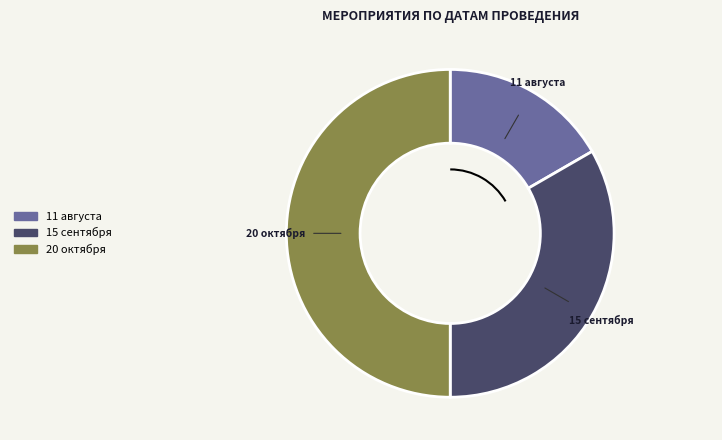

How many segments does this pie chart have?

3